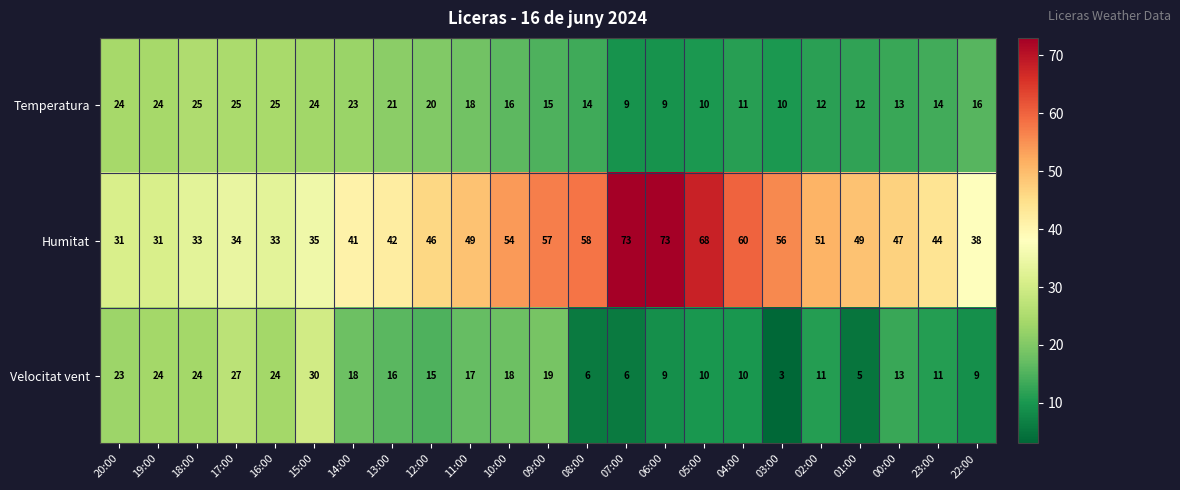

True or false: Temperatura has a value of 23 at 00:00.

False